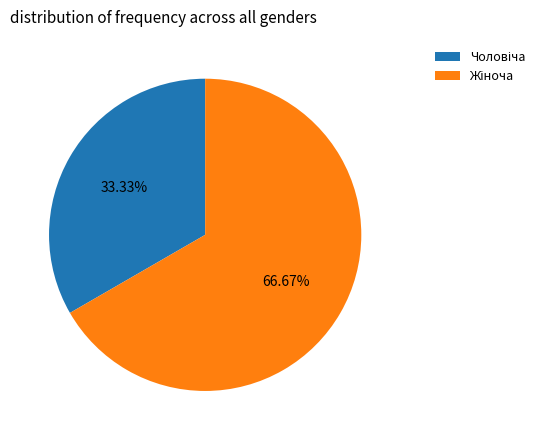

Does any single category account for the majority?

Yes